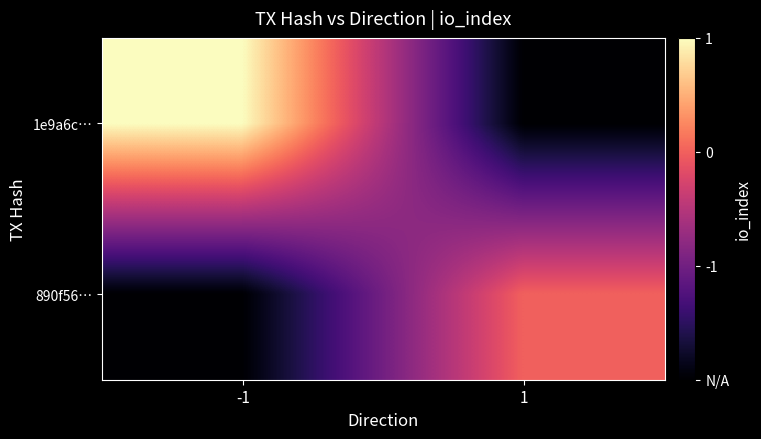

Which category has the highest value across all series?

-1